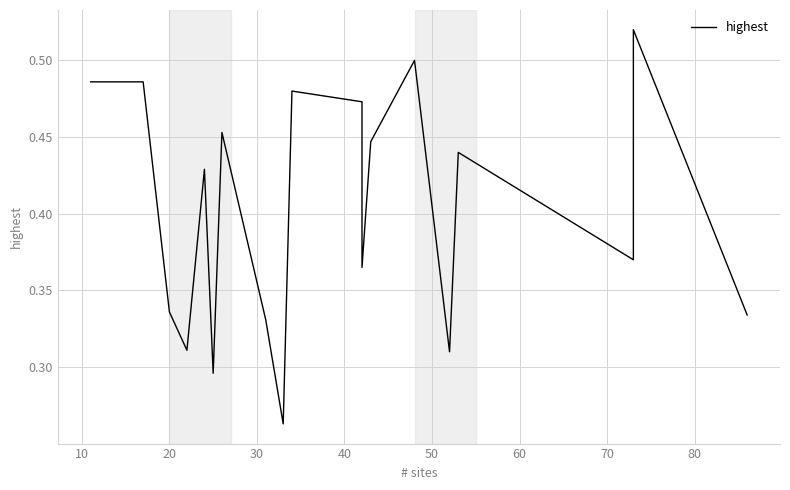

What is the maximum value shown in the chart?

0.5